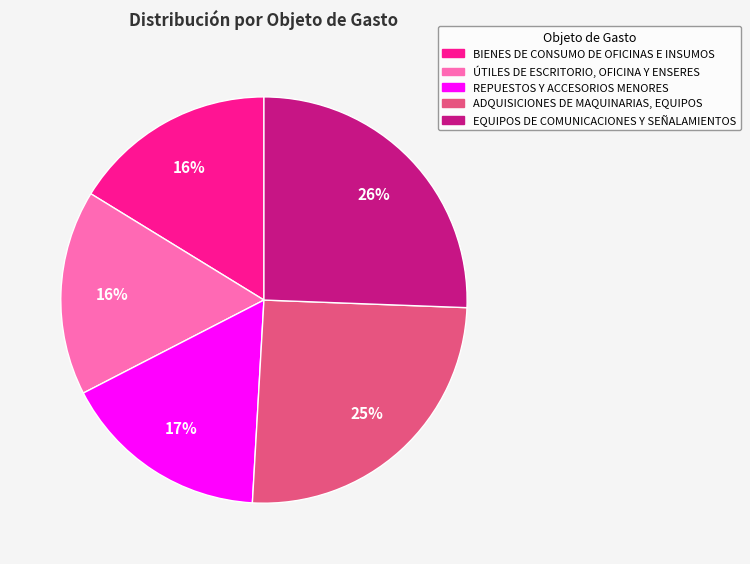

Between REPUESTOS Y ACCESORIOS MENORES and ADQUISICIONES DE MAQUINARIAS, EQUIPOS, which is larger?

ADQUISICIONES DE MAQUINARIAS, EQUIPOS